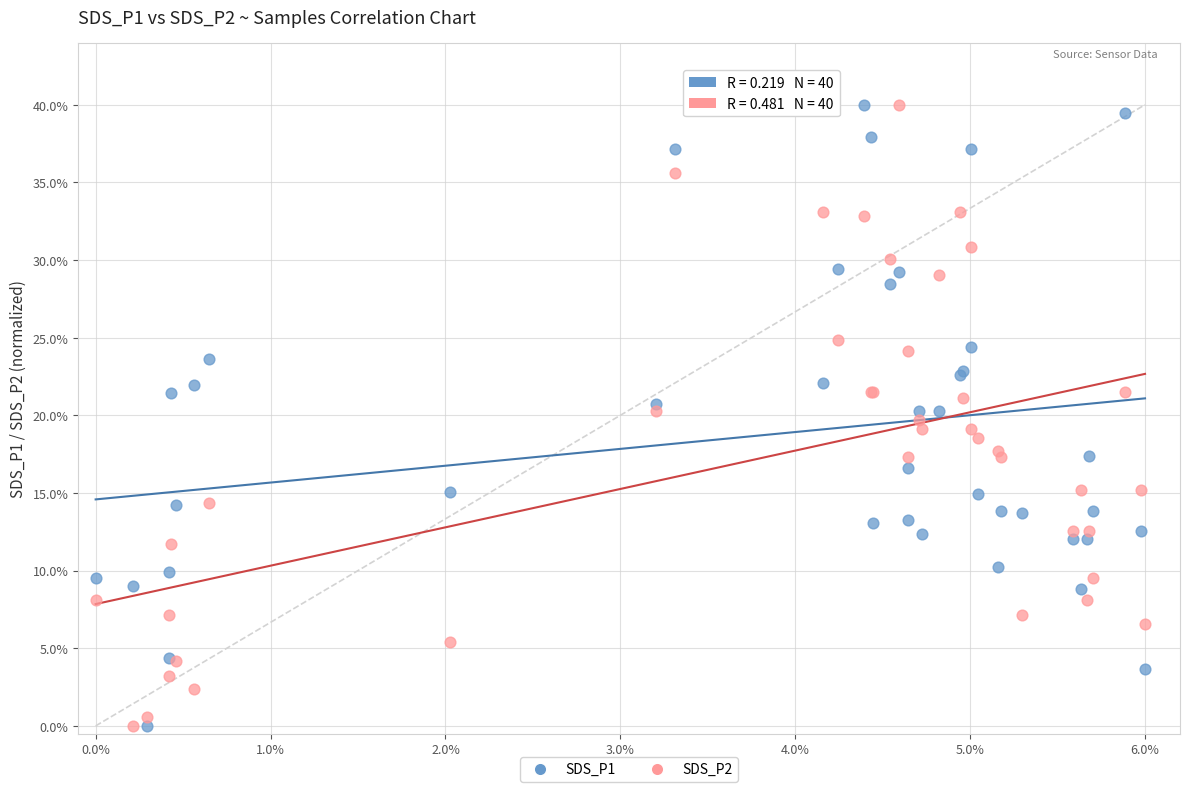

What are all the series names shown in the legend?

SDS_P1, SDS_P2